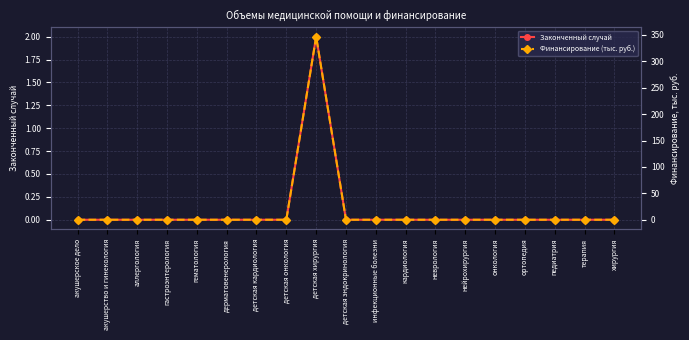

How many lines are shown in the chart?

2